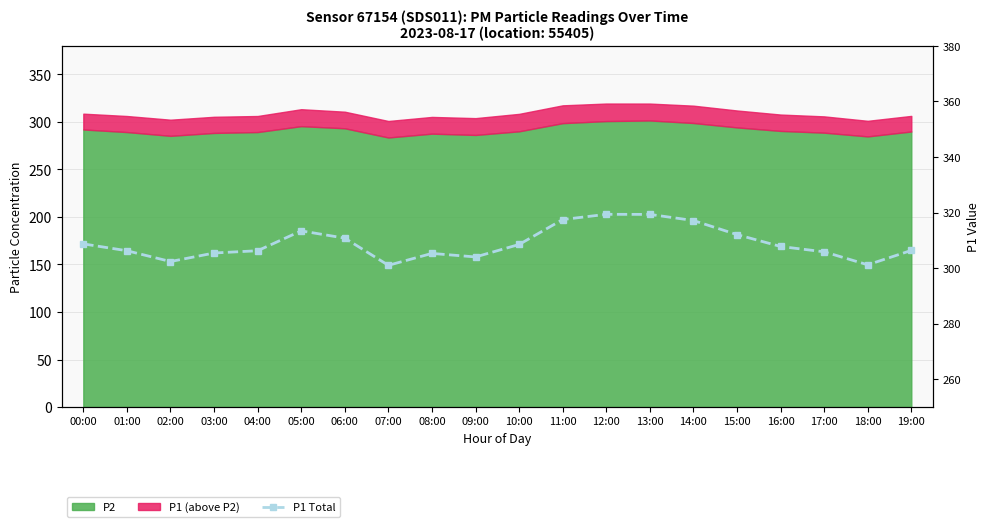

List the labels in order of value, largest first.

12:00, 13:00, 11:00, 14:00, 05:00, 15:00, 06:00, 00:00, 10:00, 16:00, 19:00, 01:00, 04:00, 17:00, 03:00, 08:00, 09:00, 02:00, 18:00, 07:00